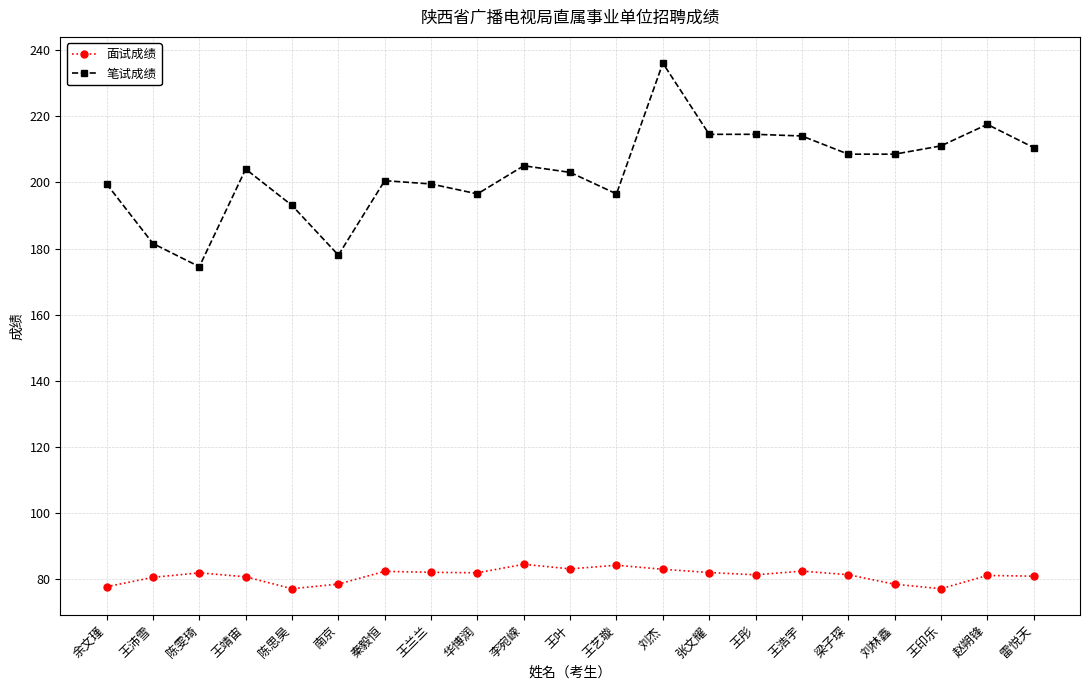

True or false: 笔试成绩 and 面试成绩 cross at least once.

False